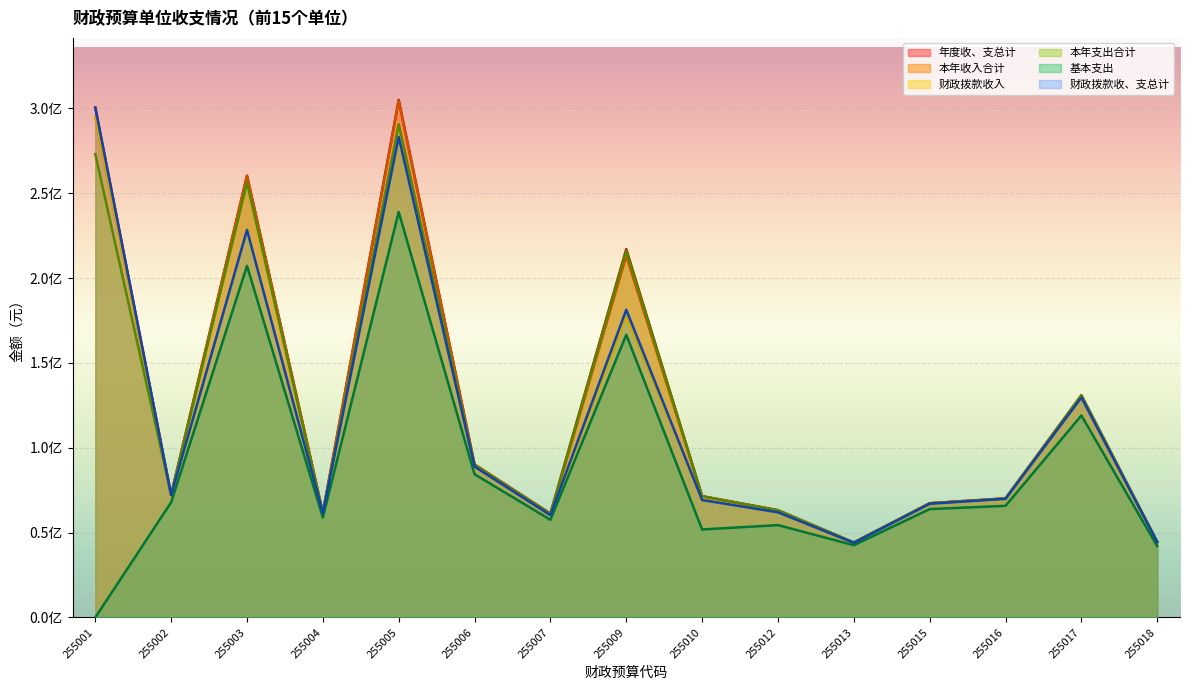

The value of 基本支出 at 255006 is 140223006.8. True or false?

False